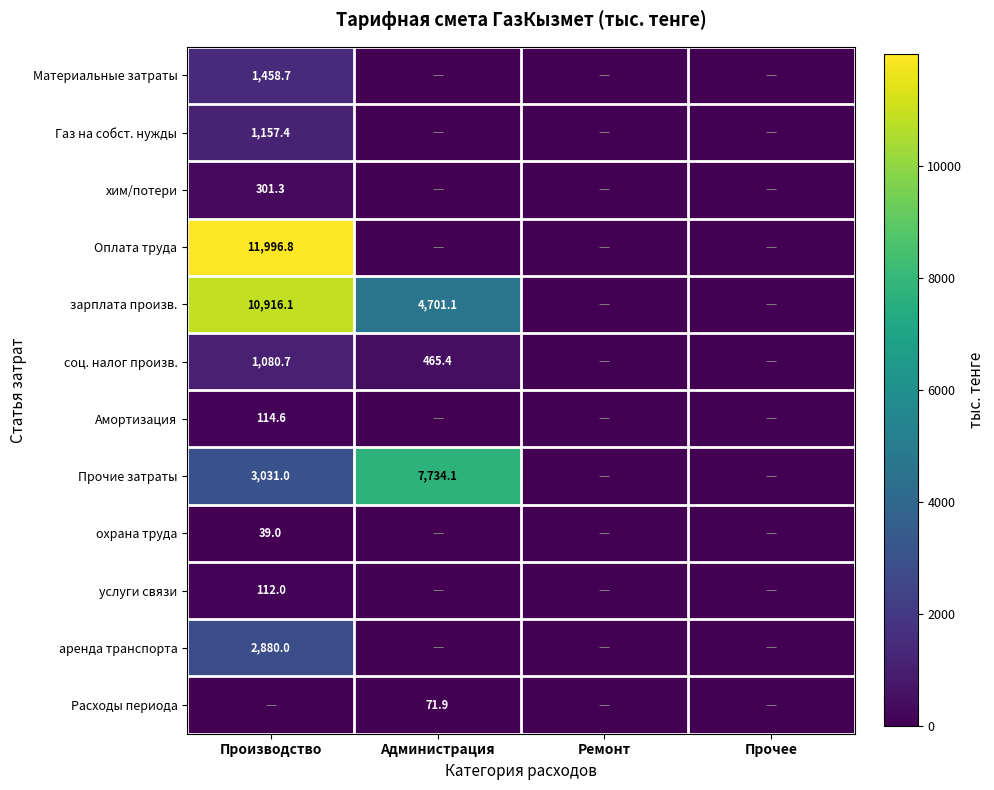

Rank the series at Прочее from highest to lowest value.

Материальные затраты, Газ на собст. нужды, хим/потери, Оплата труда, зарплата произв., соц. налог произв., Амортизация, Прочие затраты, охрана труда, услуги связи, аренда транспорта, Расходы периода